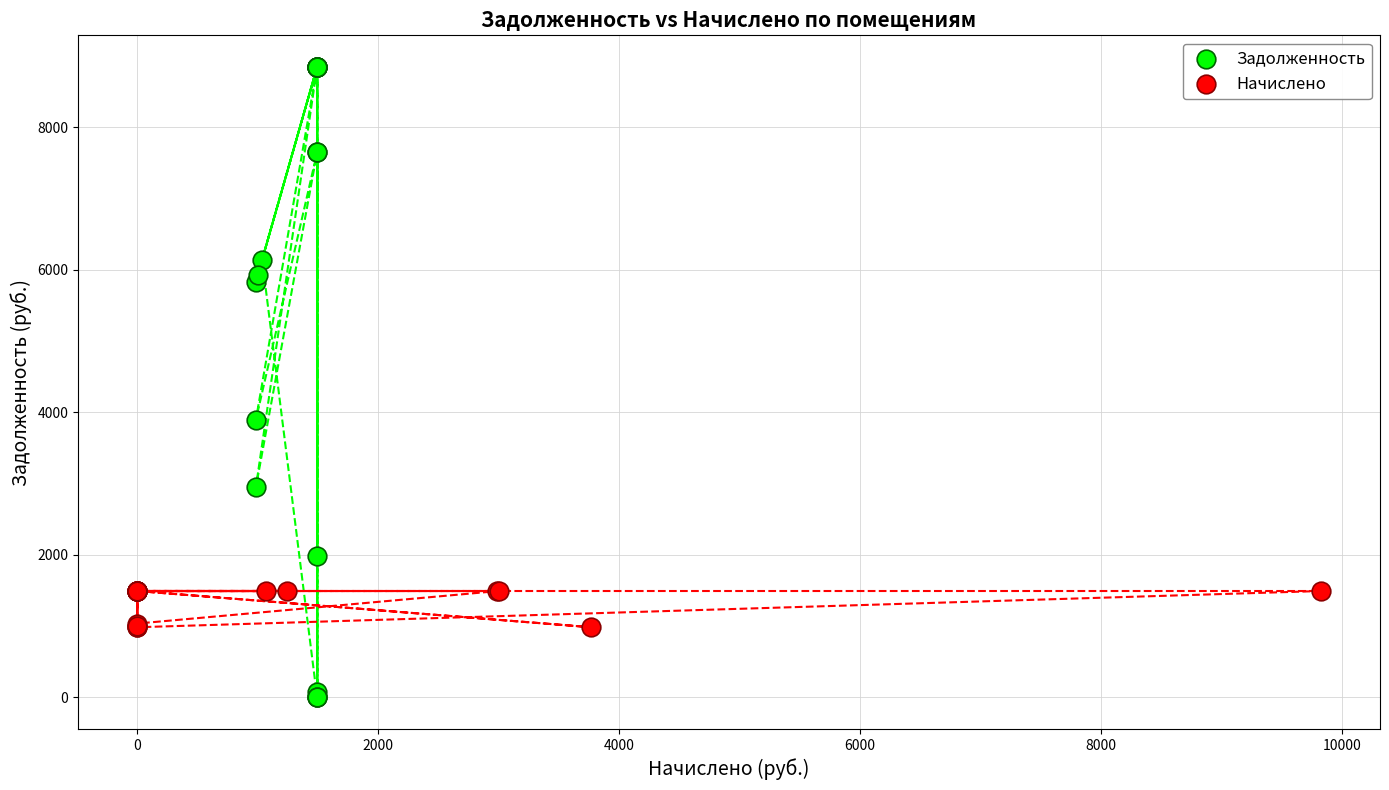

What are all the series names shown in the legend?

Задолженность, Начислено